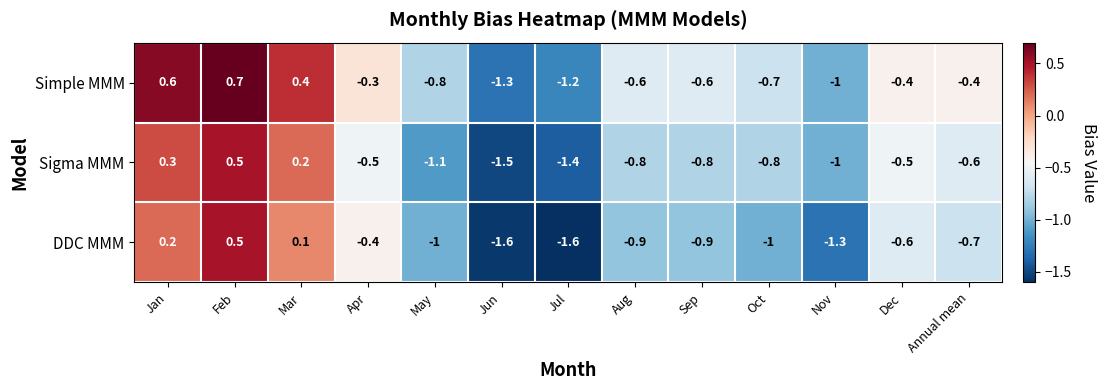

What is the difference between the second highest and minimum values in the DDC MMM series?

1.8